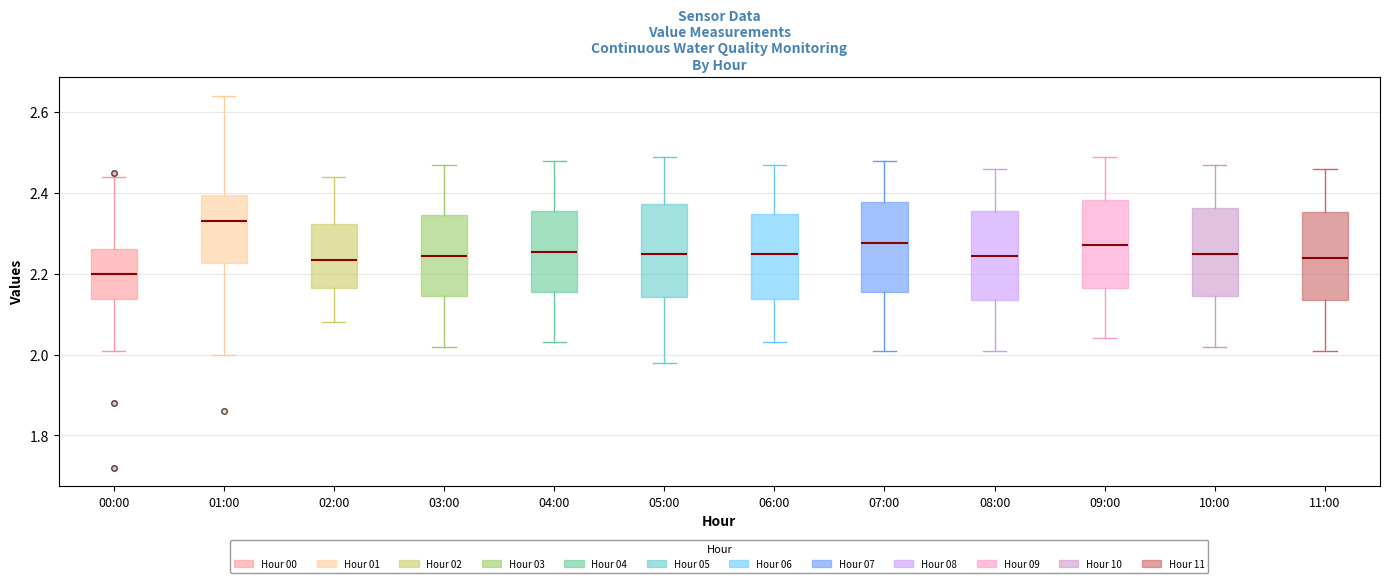

Reading left to right, transcribe this box plot: for each box, give where its median line is, the range the box spans, and where its two whiskers end, as read against the y-axis. The values are not printed on the chart, so give them approximately, as read against the axis.

00:00: median 2.20, box 2.14 to 2.26, whiskers 2.02 to 2.44
01:00: median 2.34, box 2.22 to 2.40, whiskers 2.00 to 2.64
02:00: median 2.24, box 2.16 to 2.32, whiskers 2.08 to 2.44
03:00: median 2.24, box 2.14 to 2.34, whiskers 2.02 to 2.48
04:00: median 2.26, box 2.16 to 2.36, whiskers 2.04 to 2.48
05:00: median 2.26, box 2.14 to 2.38, whiskers 1.98 to 2.50
06:00: median 2.26, box 2.14 to 2.34, whiskers 2.04 to 2.48
07:00: median 2.28, box 2.16 to 2.38, whiskers 2.02 to 2.48
08:00: median 2.24, box 2.14 to 2.36, whiskers 2.02 to 2.46
09:00: median 2.28, box 2.16 to 2.38, whiskers 2.04 to 2.50
10:00: median 2.26, box 2.14 to 2.36, whiskers 2.02 to 2.48
11:00: median 2.24, box 2.14 to 2.36, whiskers 2.02 to 2.46